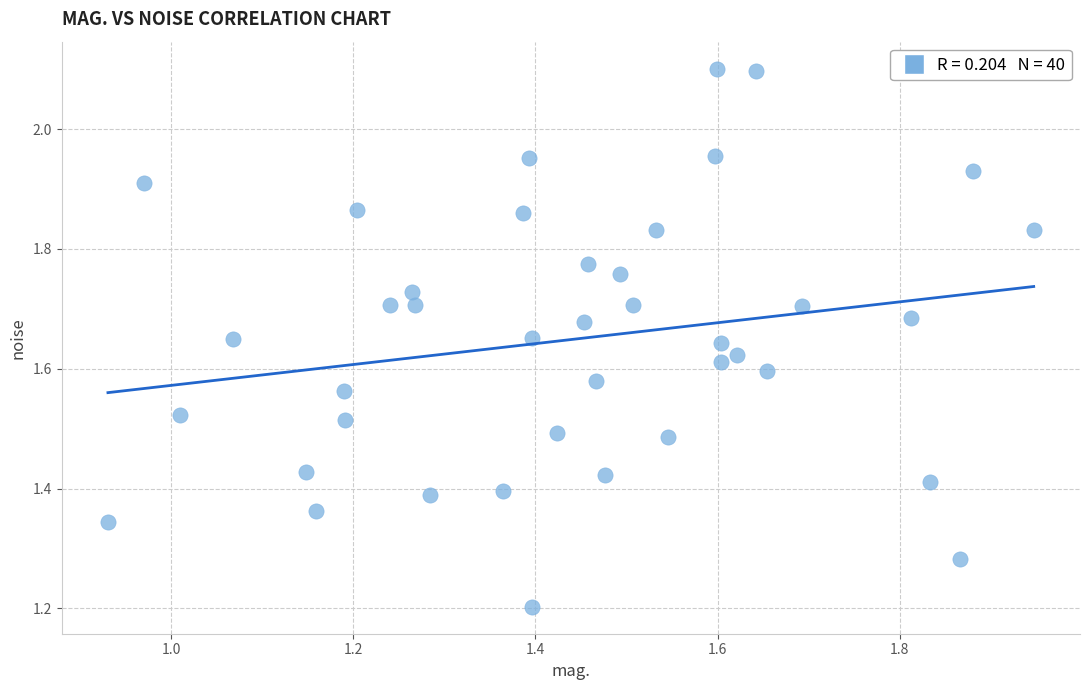

What Y value in the scatter plot is closest to 1?

1.2